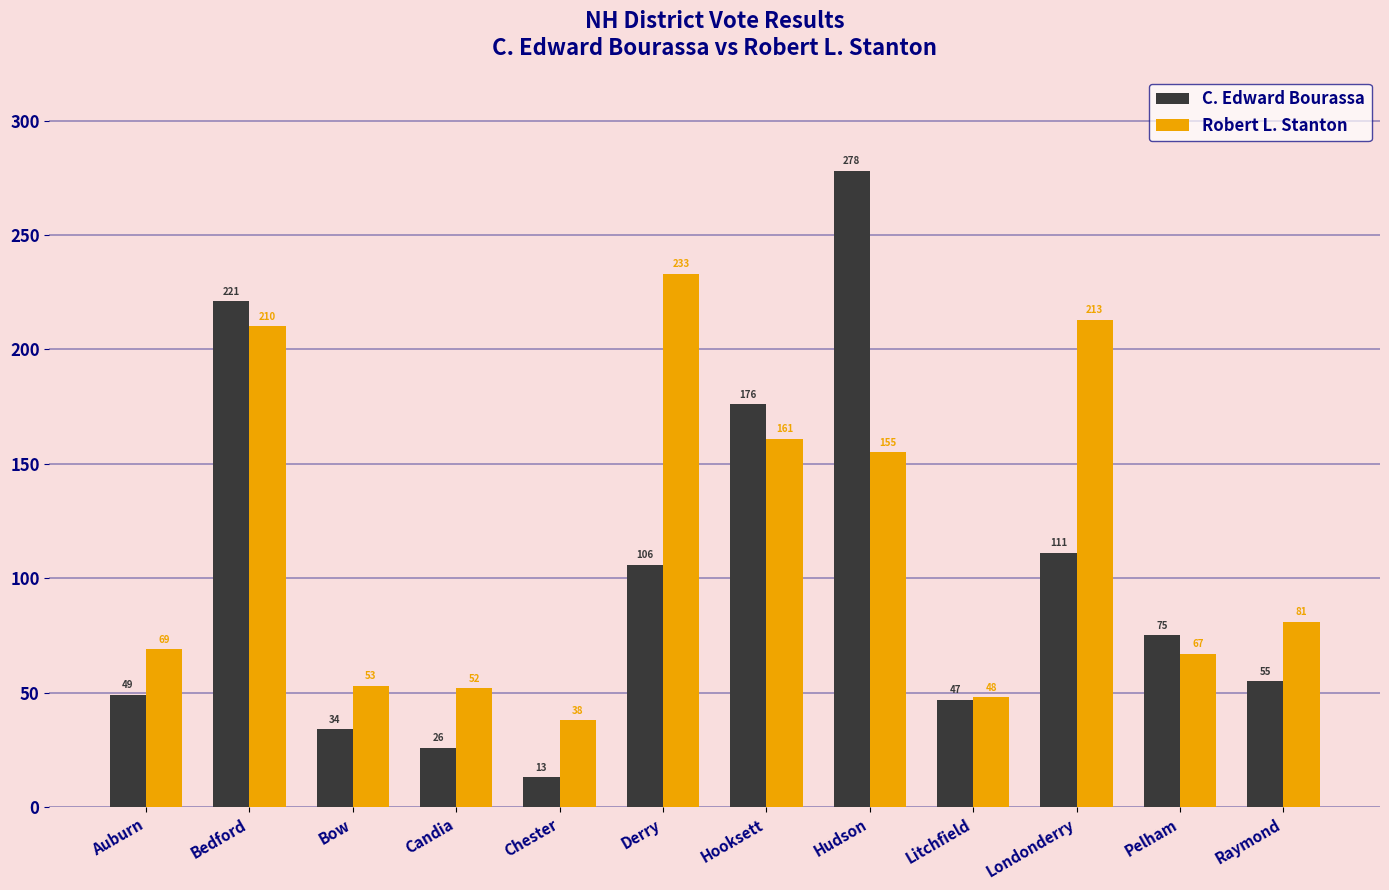

Reading left to right, list all the values displayed in this chart.

C. Edward Bourassa: 49	221	34	26	13	106	176	278	47	111	75	55
Robert L. Stanton: 69	210	53	52	38	233	161	155	48	213	67	81